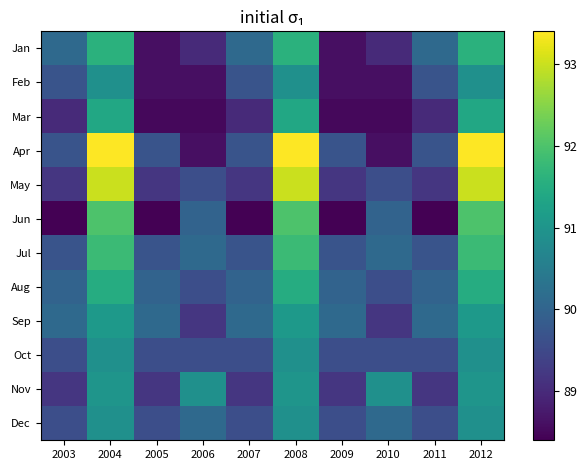

At which category is the sum across all series the highest?

2004